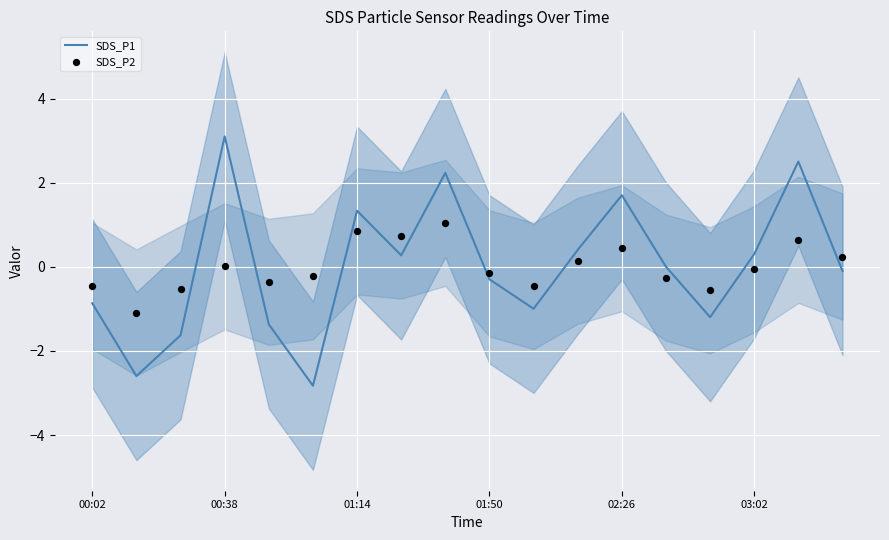

Which series has the largest total across all categories?

SDS_P1